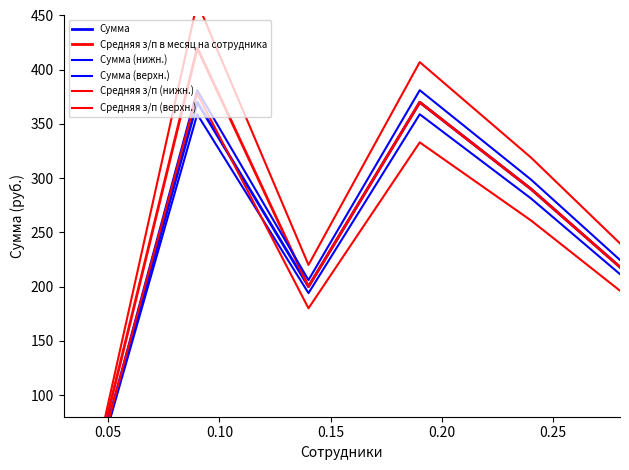

What is the sum of the Средняя з/п в месяц на сотрудника values at 0.20 and 0.05?

710.0